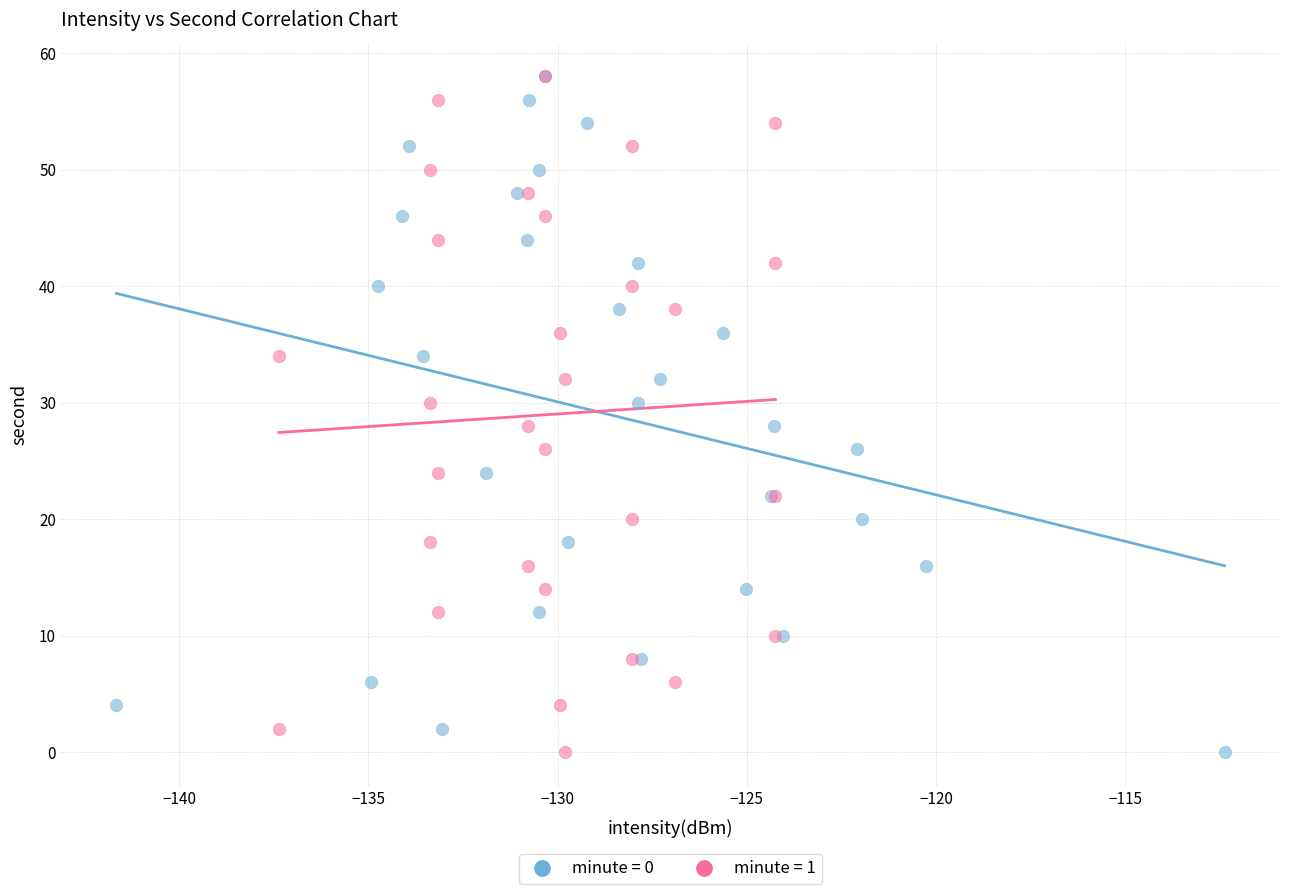

What are all the series names shown in the legend?

minute = 0, minute = 1